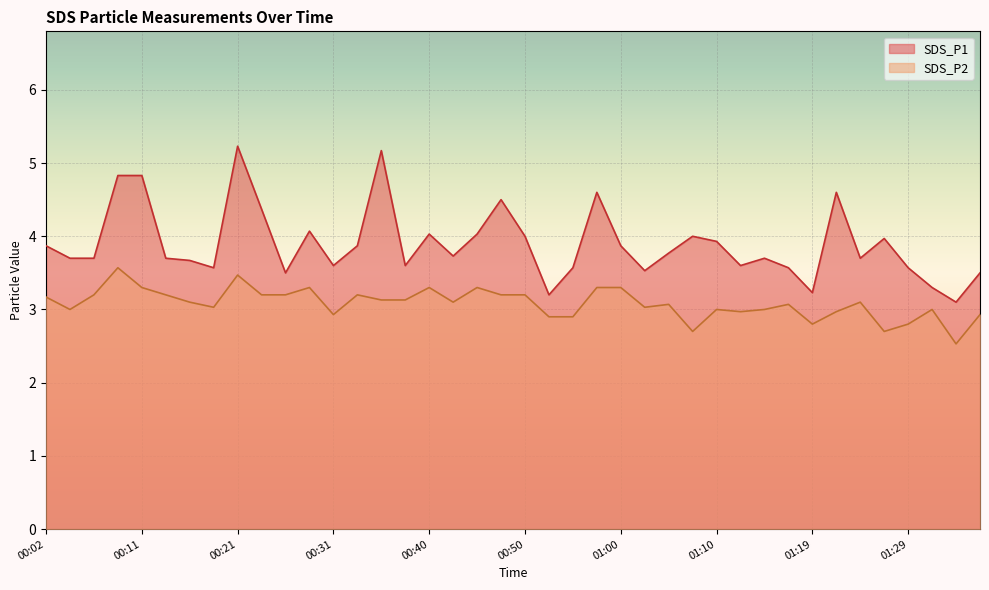

Count the number of data series in this chart.

2